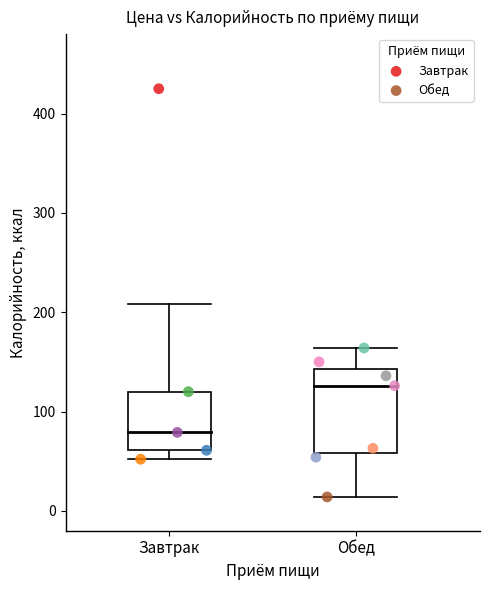

What are all the series names shown in the legend?

Завтрак, Обед